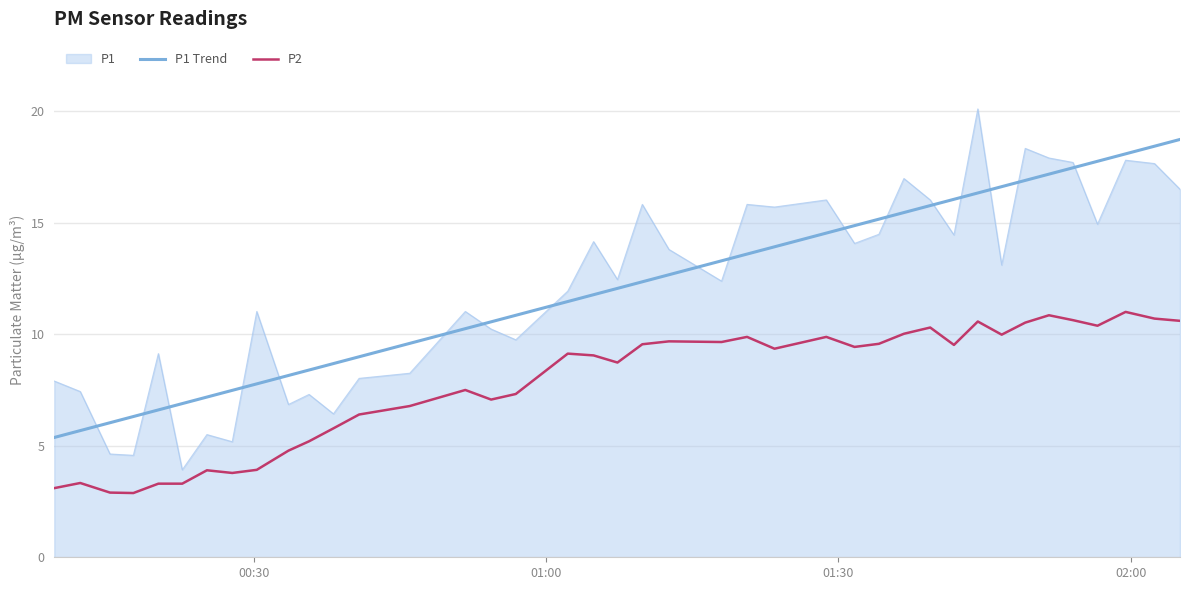

What is the minimum value shown in the chart?

2.9